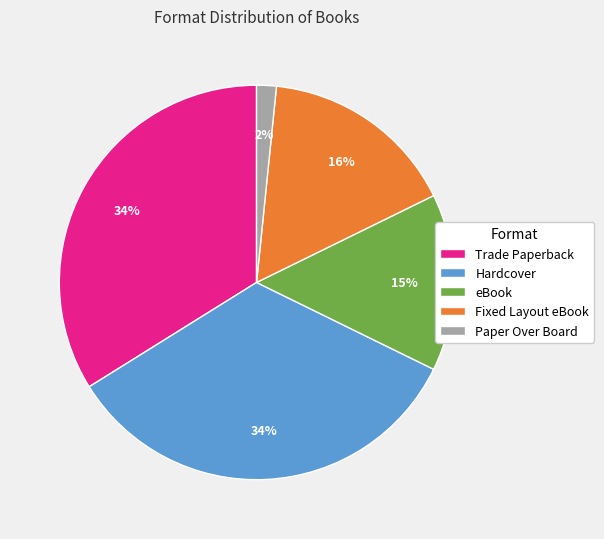

Do Paper Over Board and Fixed Layout eBook together represent more than half of the pie?

No